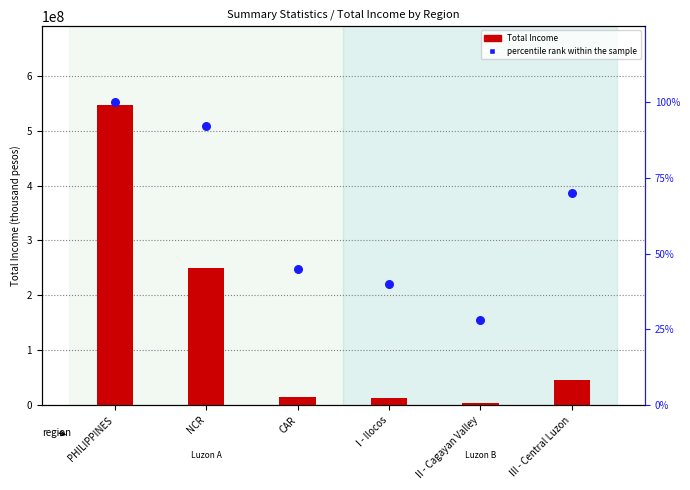

Which series reaches the maximum Y coordinate?

Total Income